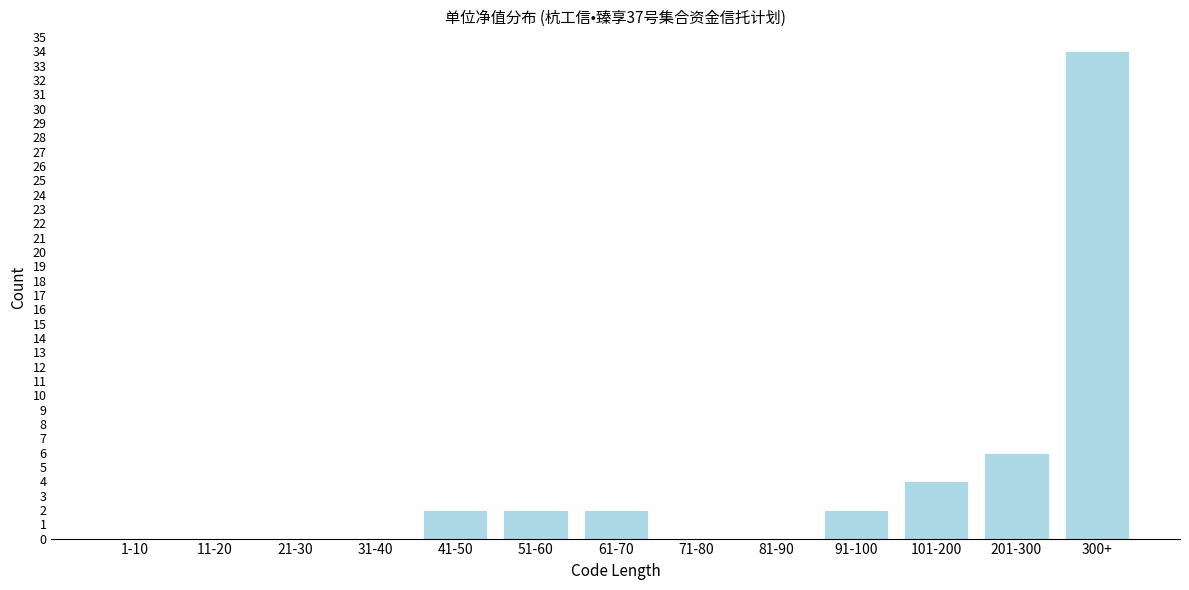

Reading left to right, list all the values displayed in this chart.

1-10=0	11-20=0	21-30=0	31-40=0	41-50=2	51-60=2	61-70=2	71-80=0	81-90=0	91-100=2	101-200=4	201-300=6	300+=34